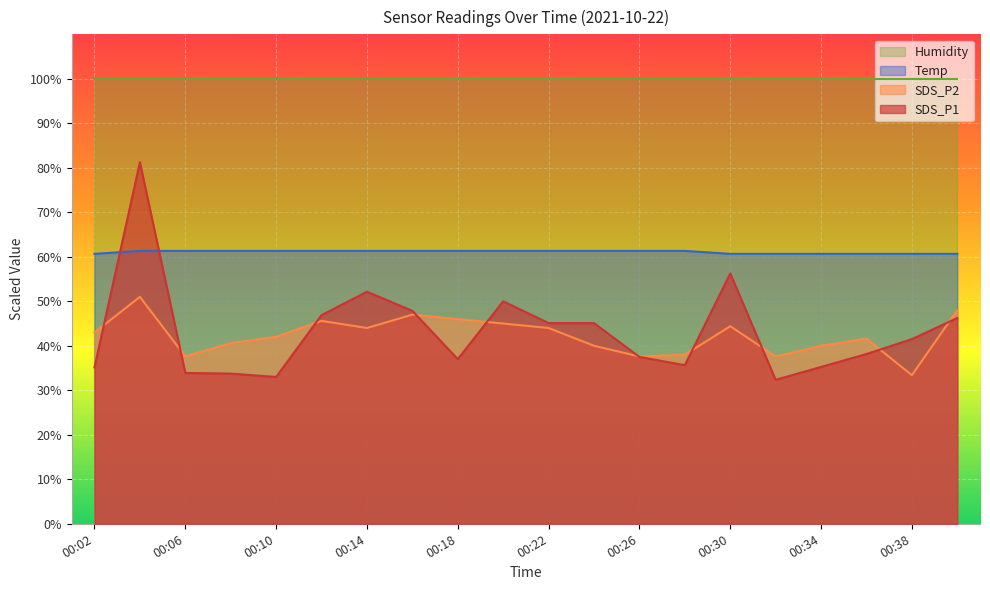

Rank the series by their maximum value, from lowest to highest.

SDS_P2, Temp, SDS_P1, Humidity